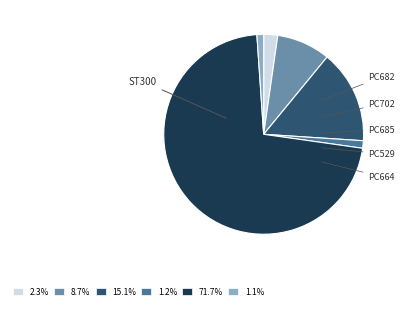

What is the largest slice in the pie chart?

ST300